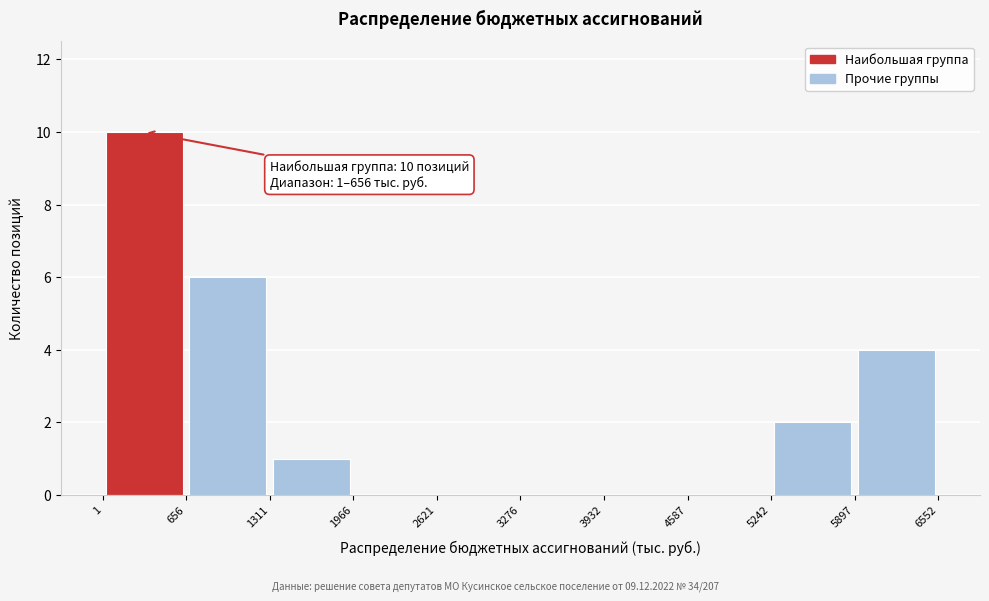

Over which range of the x-axis is the bar tallest?

1 to 656